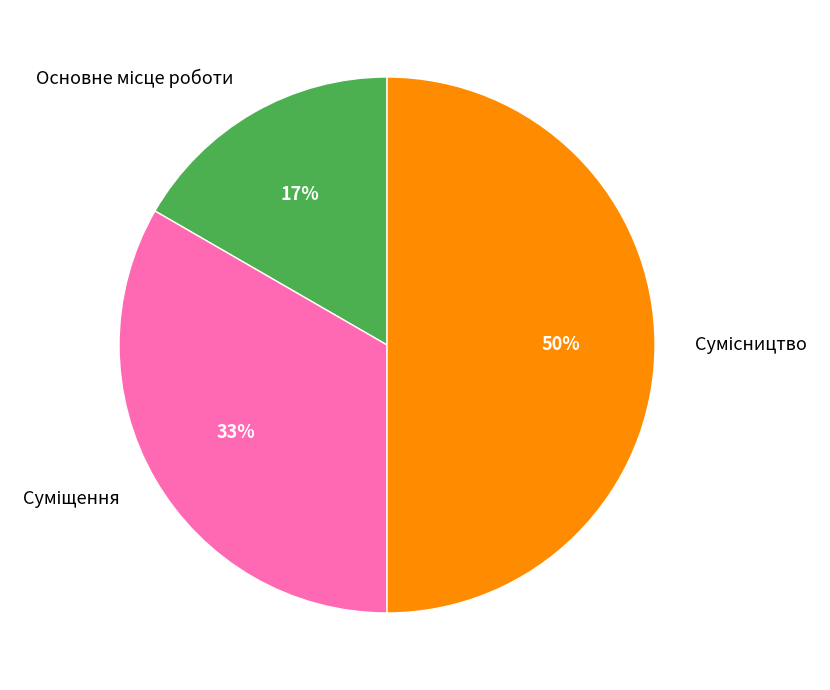

To the nearest percent, what is the average slice percentage?

33%